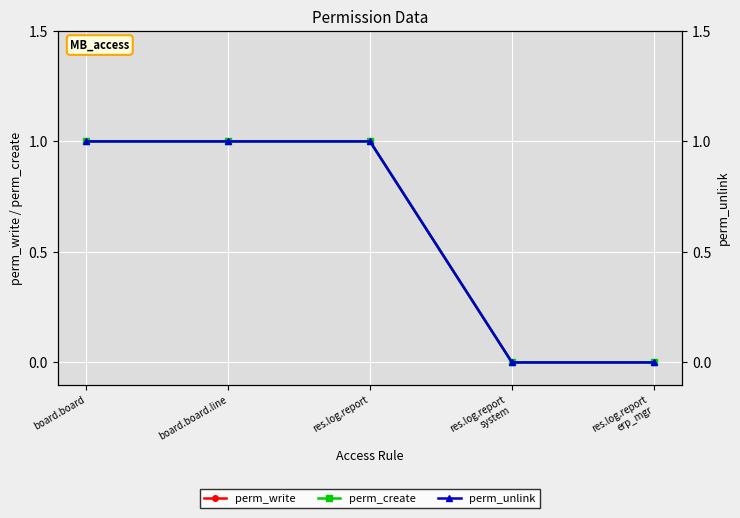

What is the average value of the perm_create series?

1